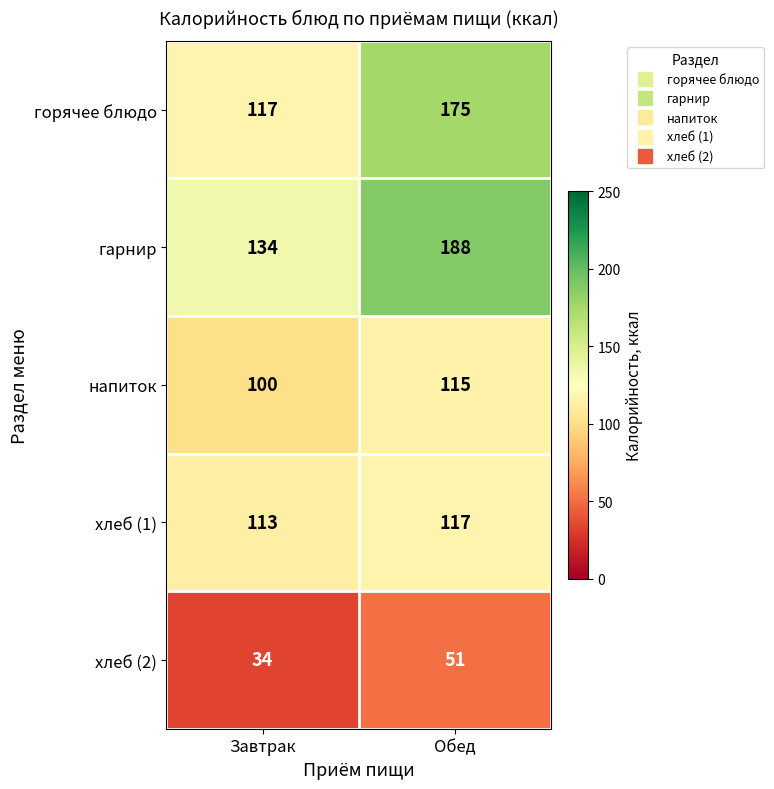

What is the greatest value displayed?

188